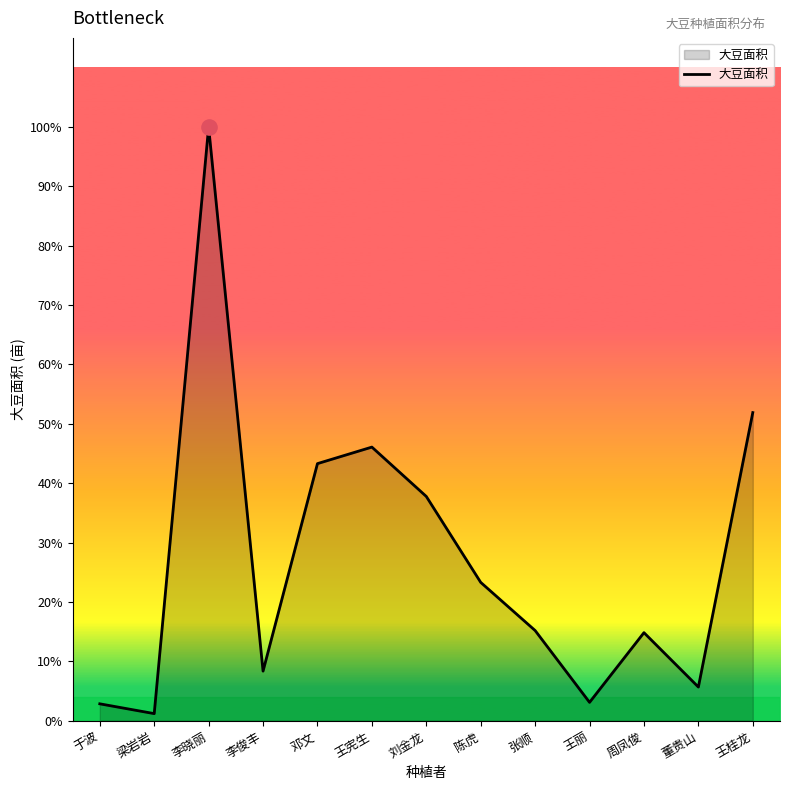

What is the change in value from 于波 to 李俊丰?

+80.1